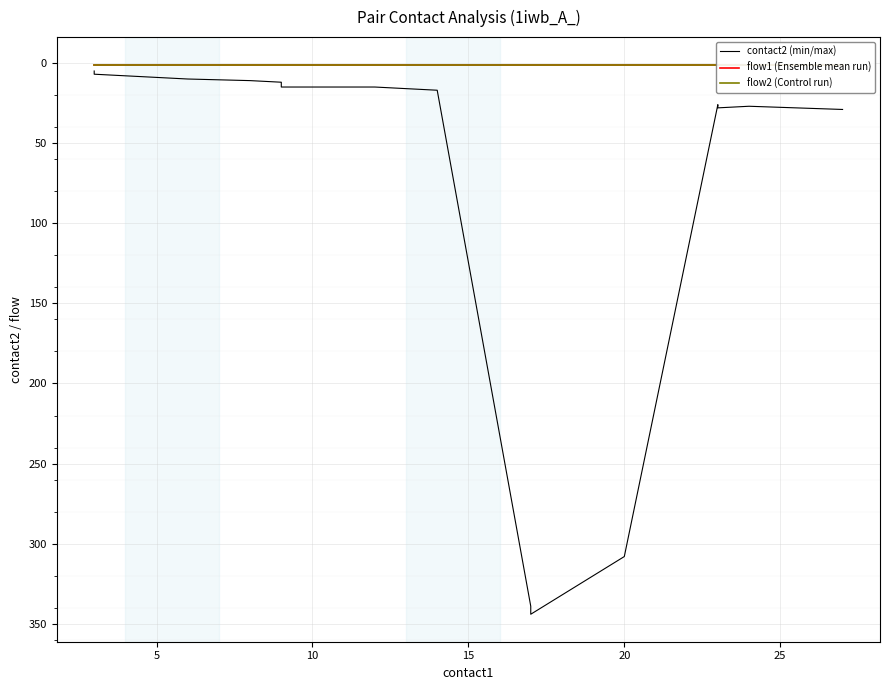

Reading left to right, list all the values displayed in this chart.

contact2 (min/max): 5	6	7	8	9	10	11	12	15	15	16	17	339	340	344	308	26	28	27	29
flow1 (Ensemble mean run): 1	1	1	1	1	1	1	1	1	1	1	1	1	1	1	1	1	1	1	1
flow2 (Control run): 1	1	1	1	1	1	1	1	1	1	1	1	1	1	1	1	1	1	1	1